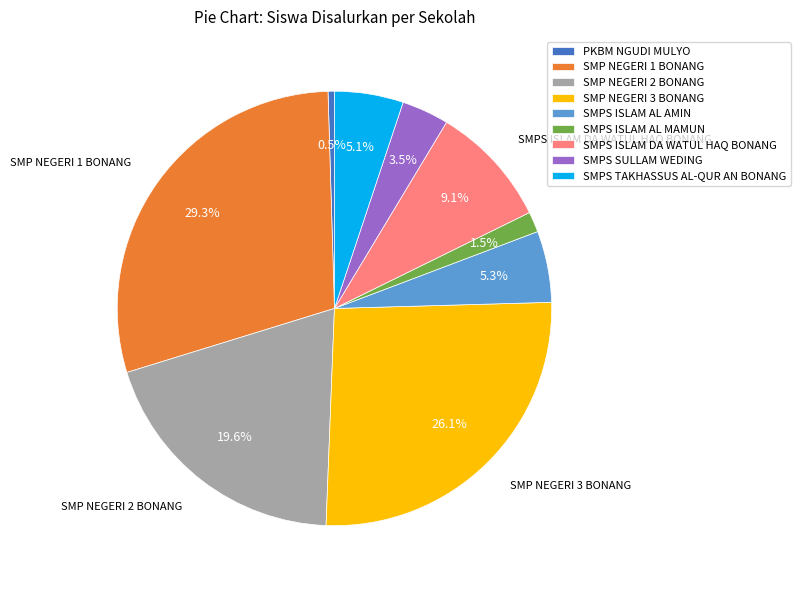

To the nearest percent, what portion does SMPS TAKHASSUS AL-QUR AN BONANG represent?

5%